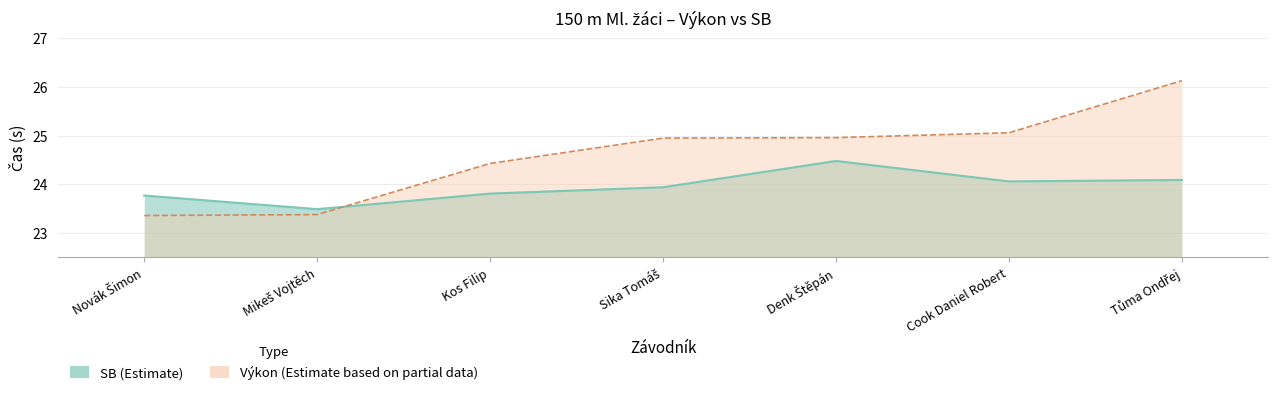

What is the label of the 6th point from the left?

Cook Daniel Robert